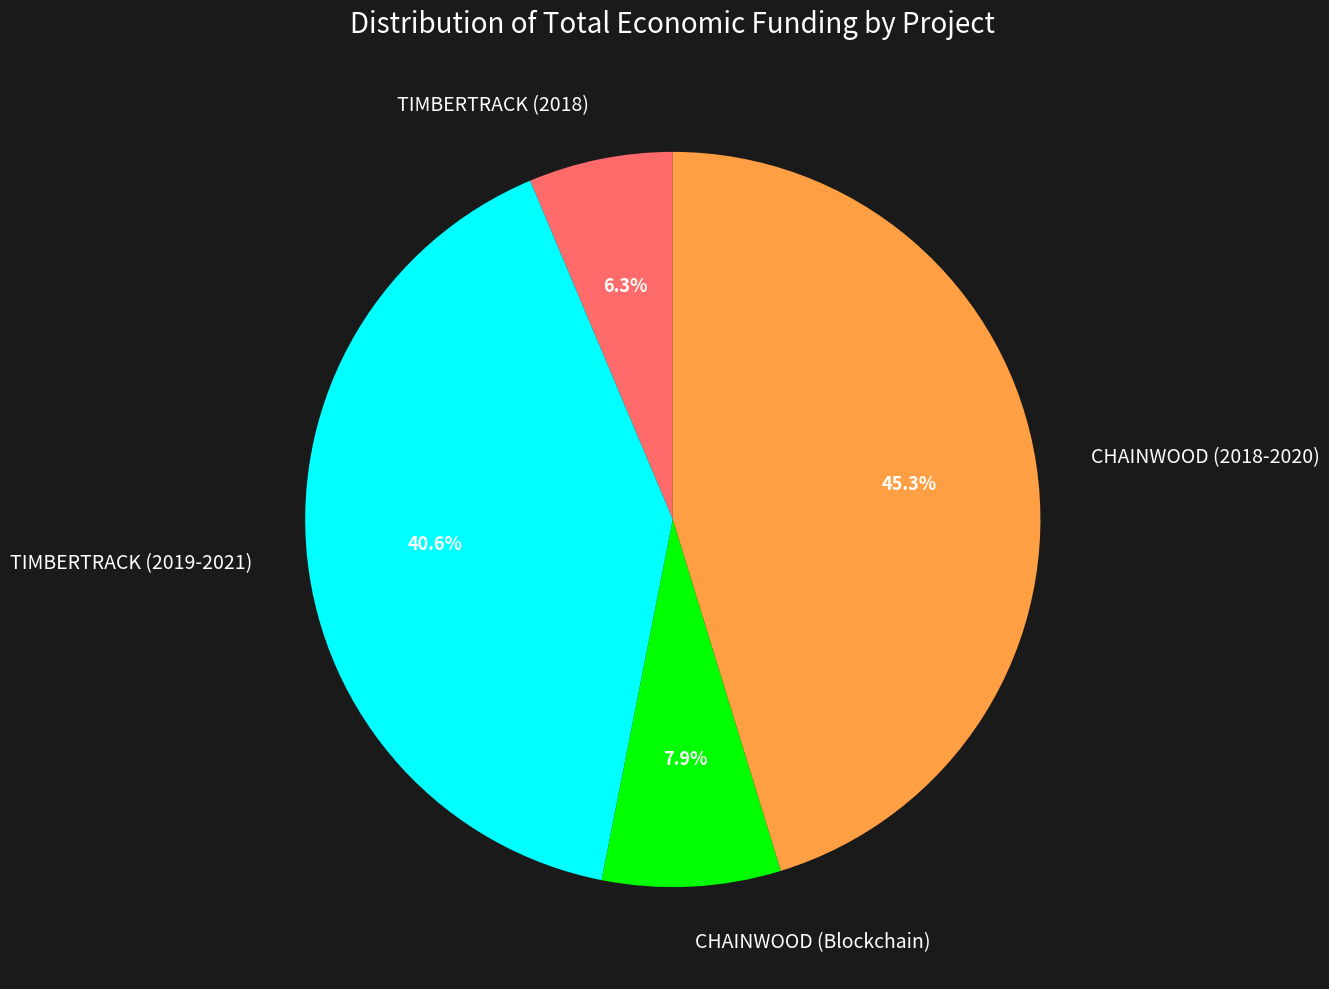

Is there any slice that represents more than half of the pie?

No